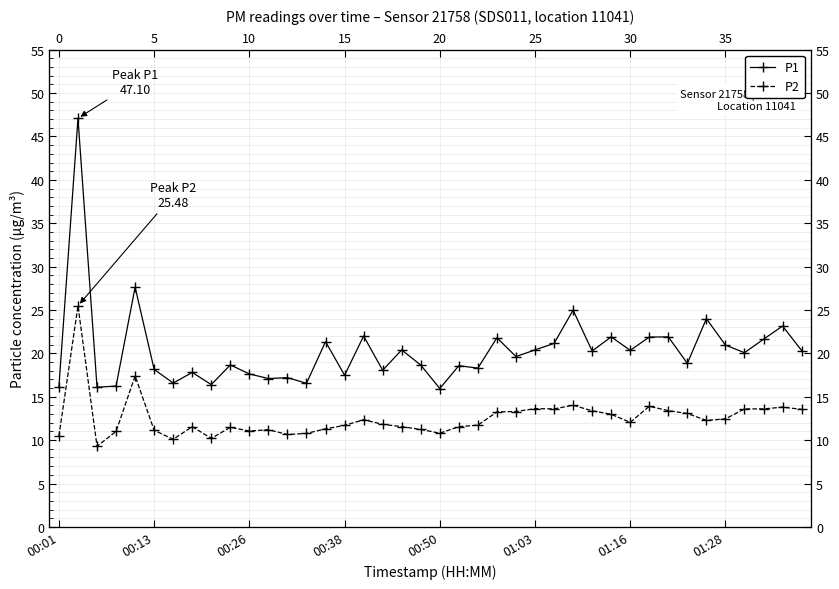

What is the total value across all series at 00:01?

26.7